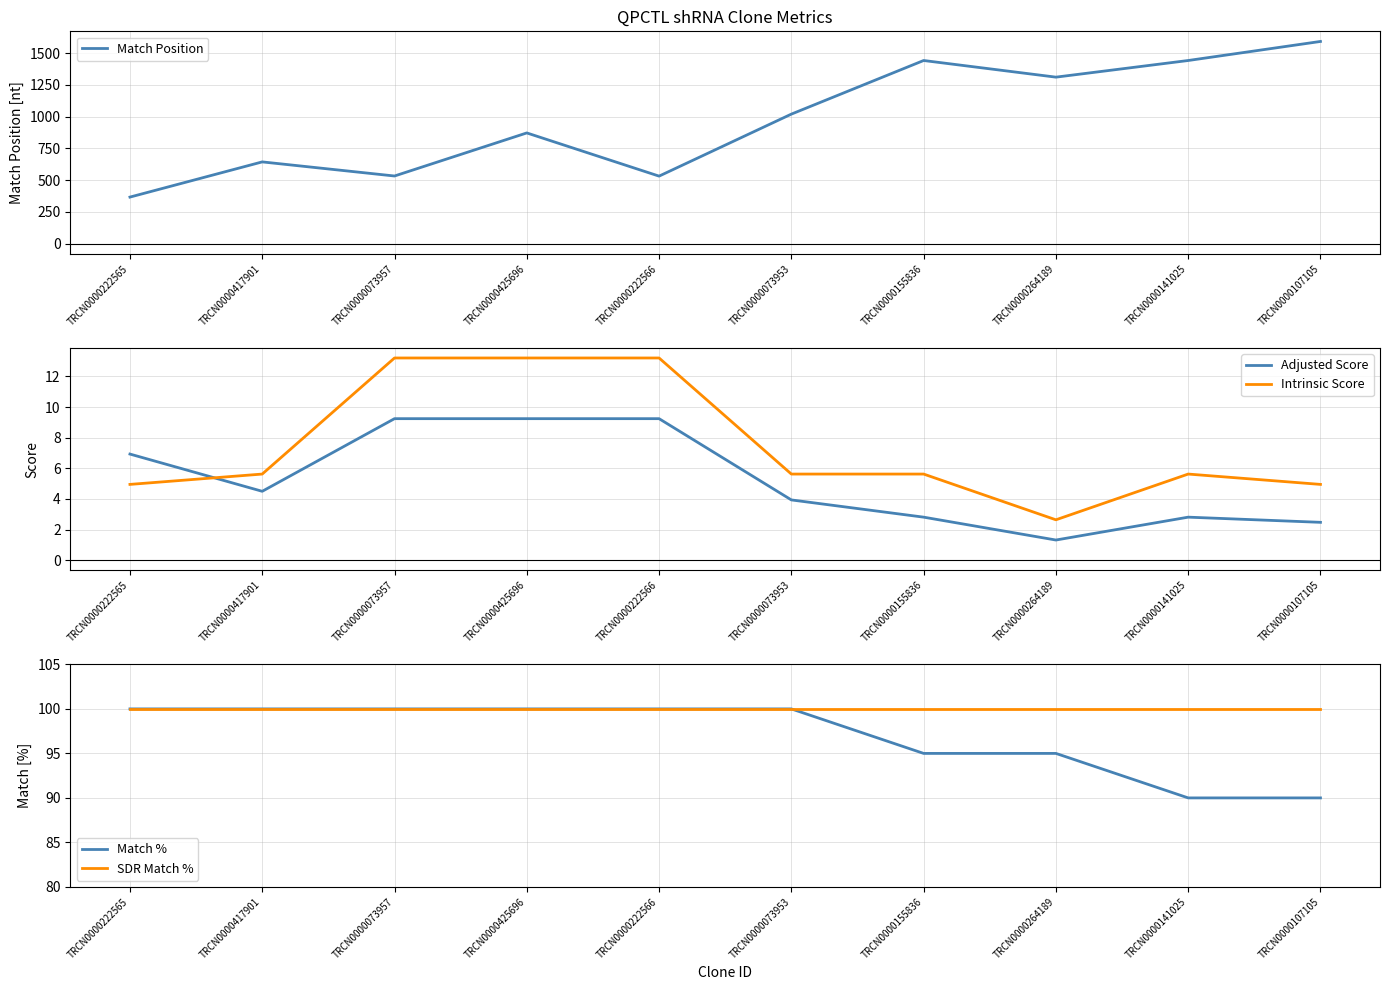

At which label is SDR Match % closest to 100?

TRCN0000222565